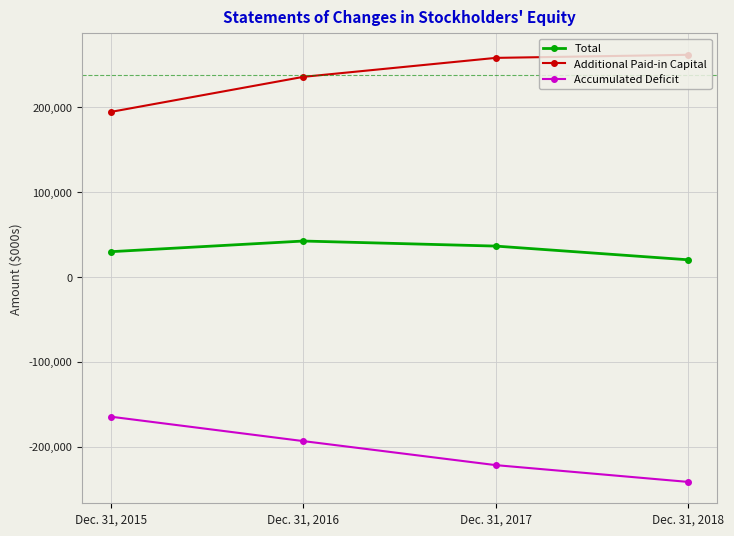

True or false: Additional Paid-in Capital and Accumulated Deficit intersect in this chart.

False